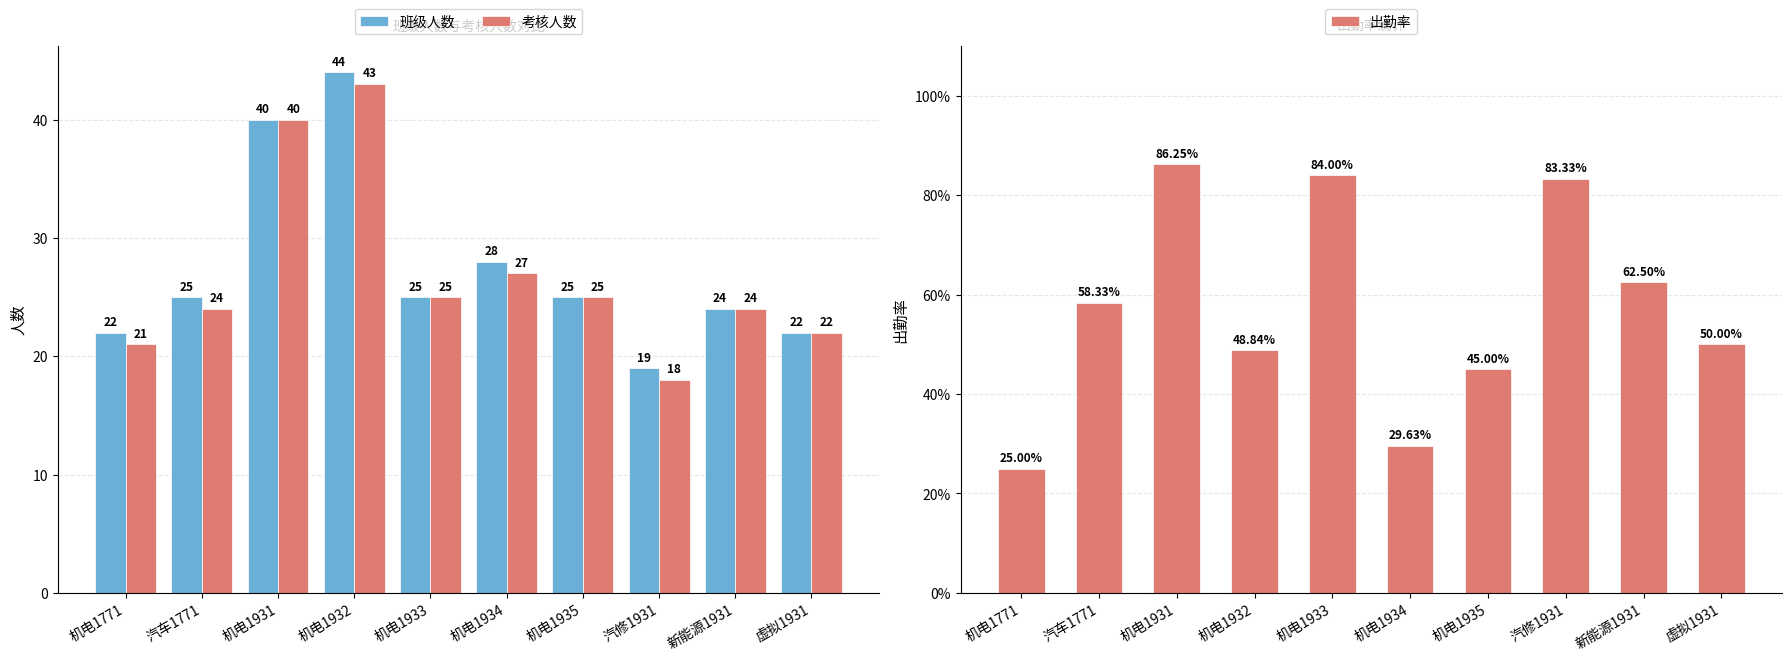

What is the label of the 5th bar from the right?

机电1934